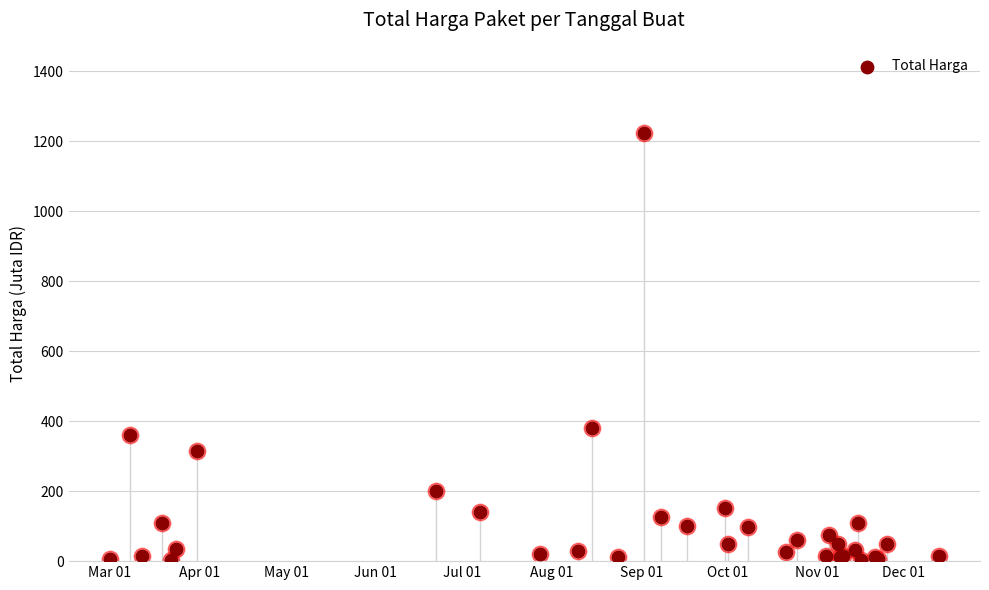

Which has a higher value, Aug 01 or Nov 01?

Nov 01